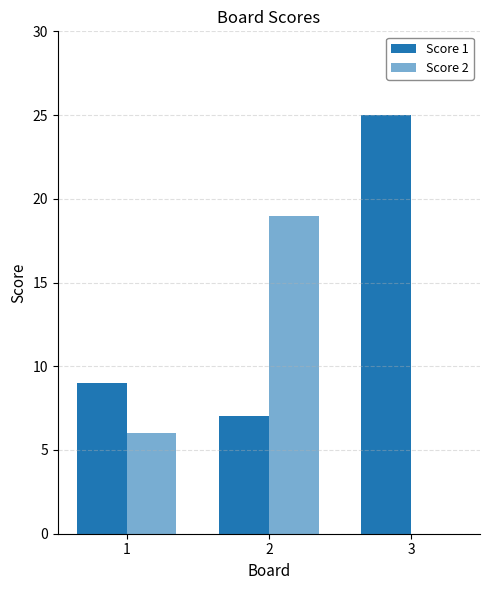

What is the difference between the maximum and second lowest values in the Score 2 series?

13